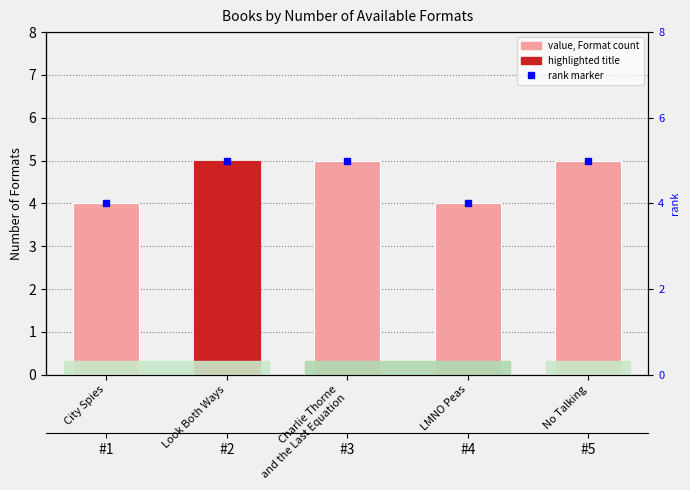

Reading left to right, list all the values displayed in this chart.

City Spies=4	Look Both Ways=5	Charlie Thorne
and the Last Equation=5	LMNO Peas=4	No Talking=5